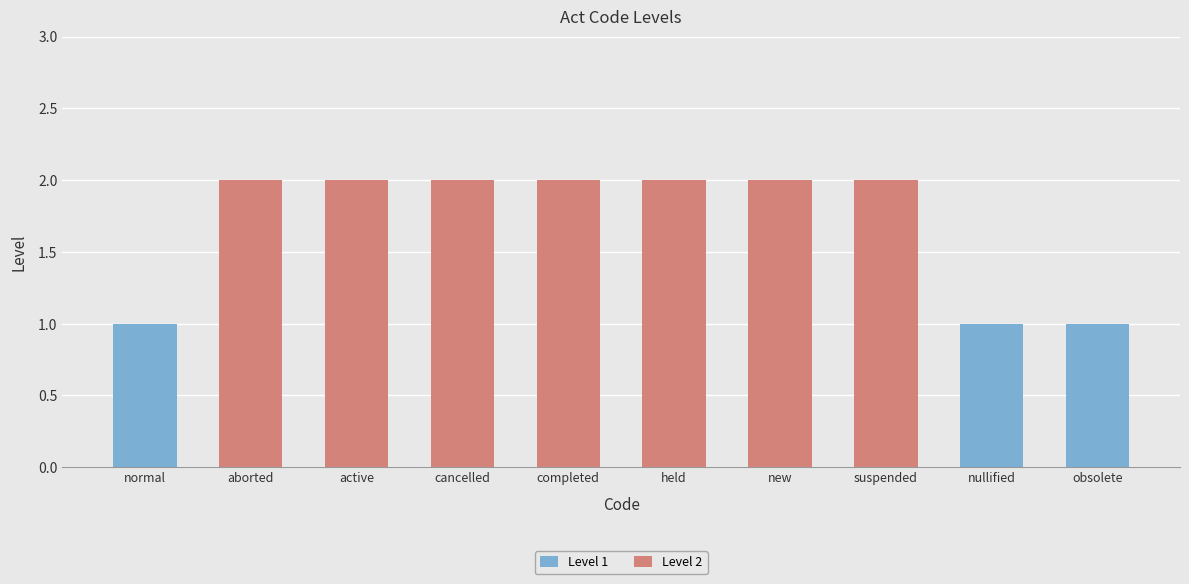

Which label corresponds to the largest value in the chart?

aborted